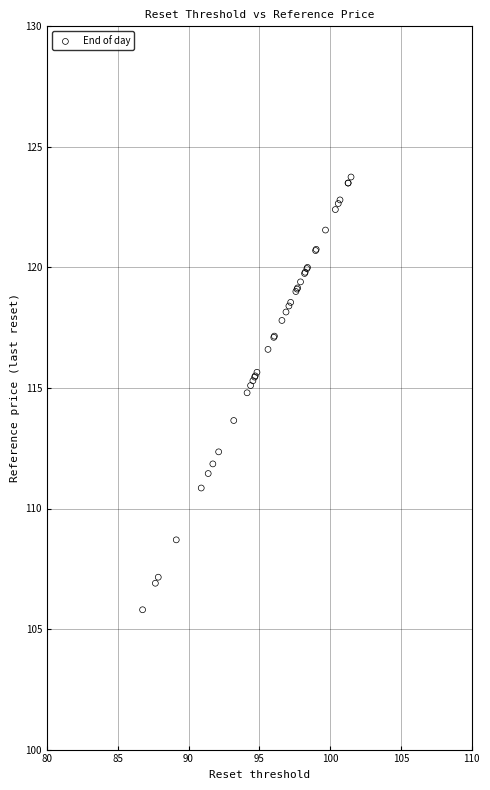

What Y value in the scatter plot is closest to 114?

113.7